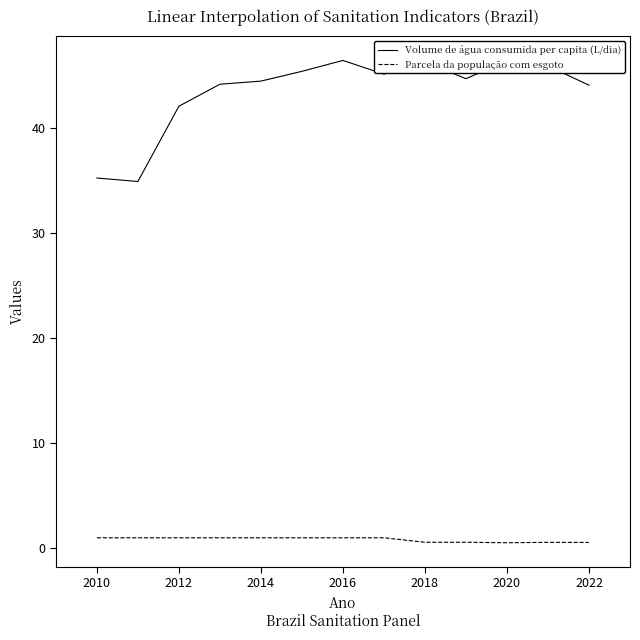

True or false: Parcela da população com esgoto and Volume de água consumida per capita (L/dia) intersect in this chart.

False